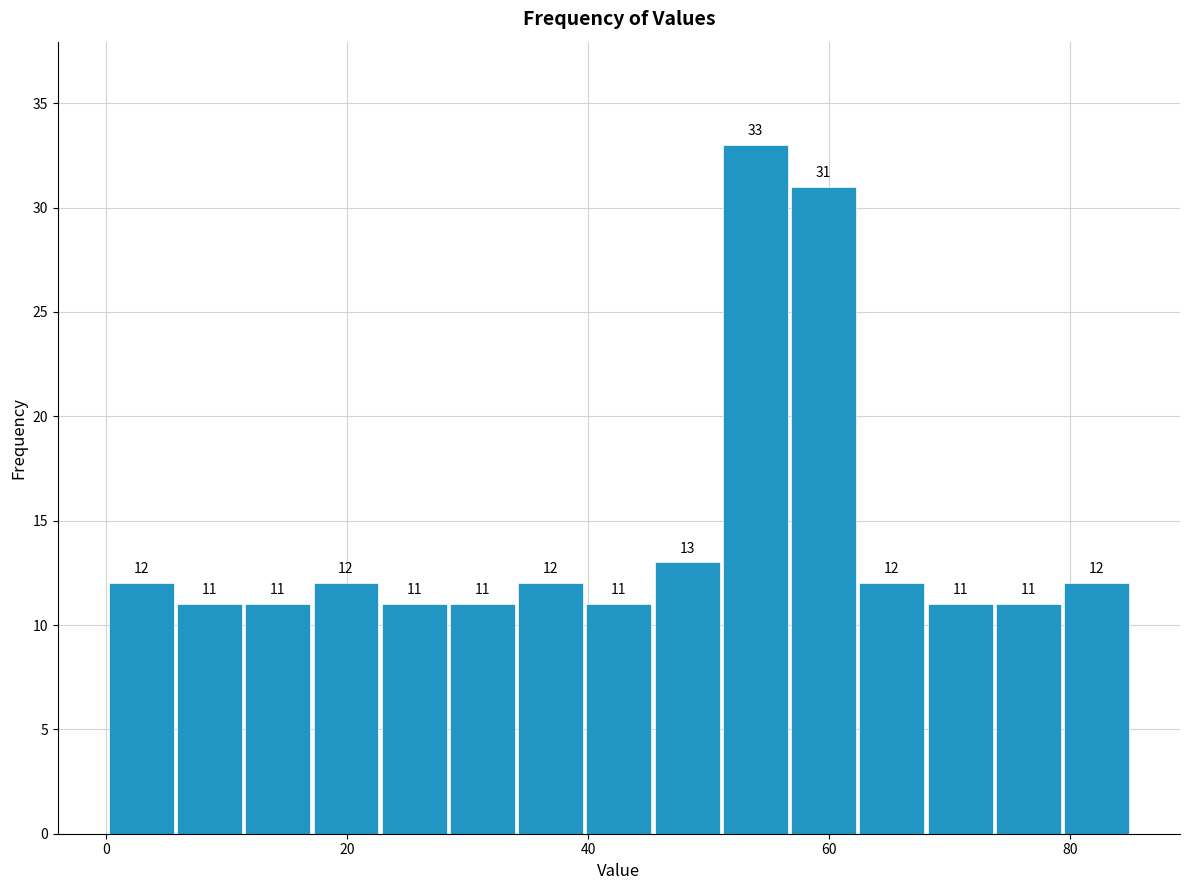

Read against the x-axis, roughly where is the centre of the tallest bar?

54